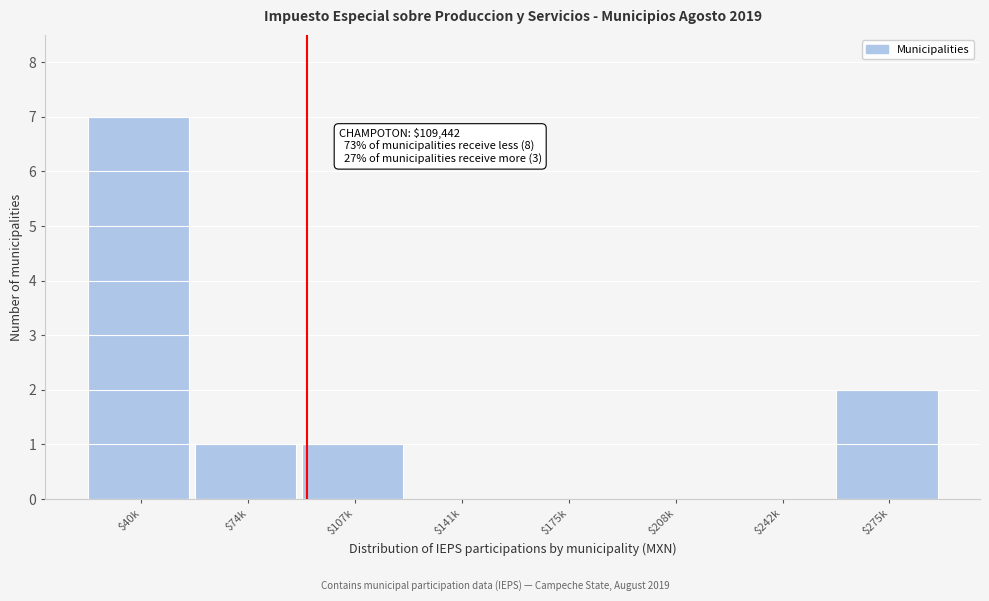

What is the sum of all values?

11